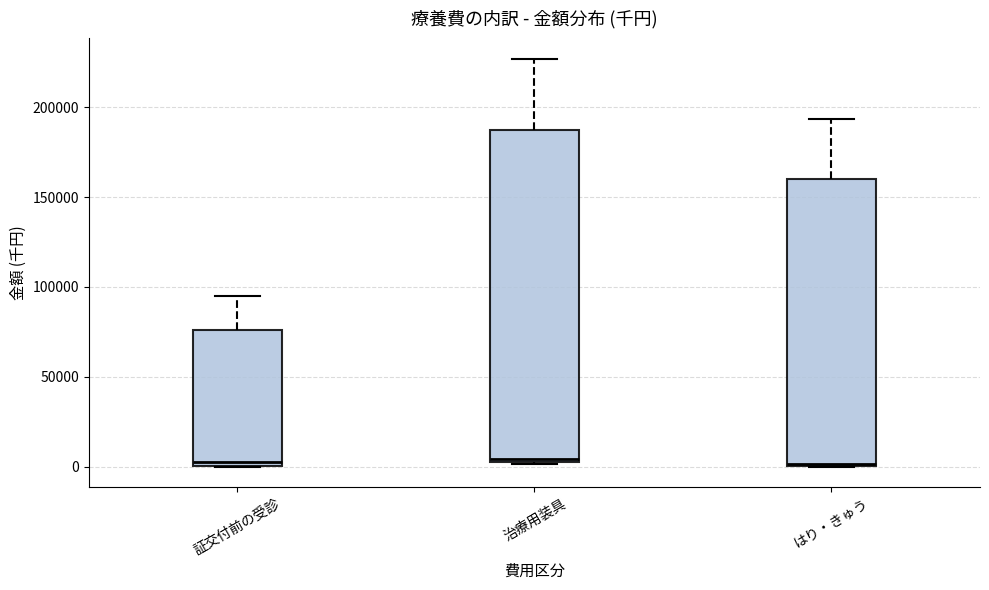

Reading left to right, read every box against the y-axis: the position of its median line, the range the box covers, and the ends of its whiskers. The values are not printed on the chart, so give them approximately, as read against the axis.

証交付前の受診: median 0 (just above the box's lower edge), box 0 to 75000, whiskers 0 to 95000
治療用装具: median 5000 (just above the box's lower edge), box 5000 to 190000, whiskers 0 to 225000
はり・きゅう: median 0, box 0 to 160000, whiskers 0 to 195000